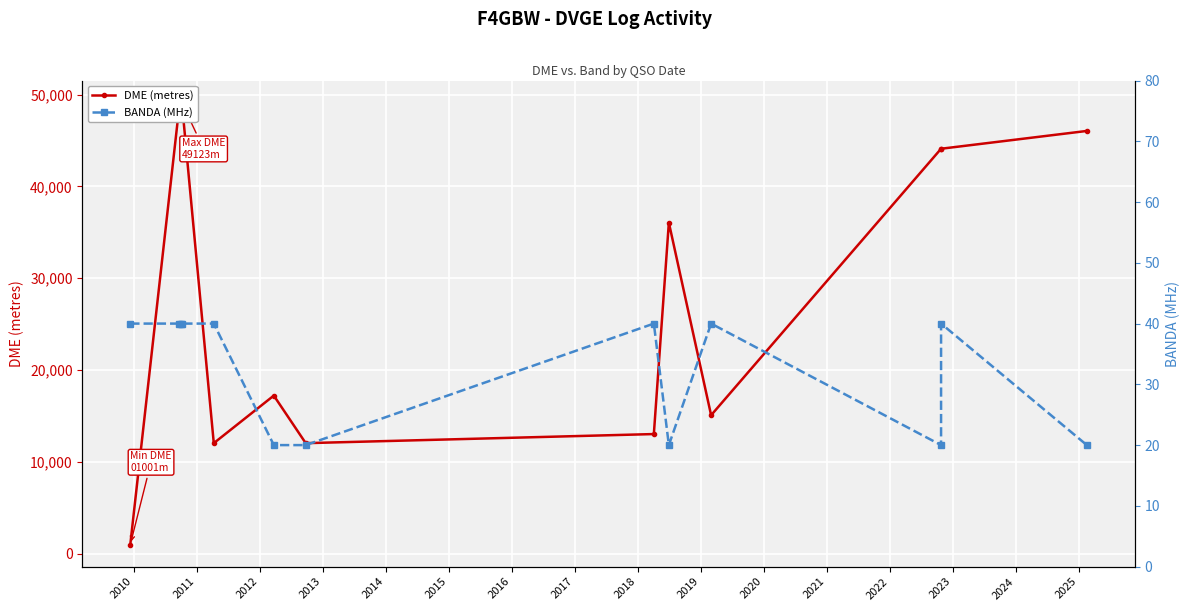

Which series changed the most between 2014 and 2015?

DME (metres)